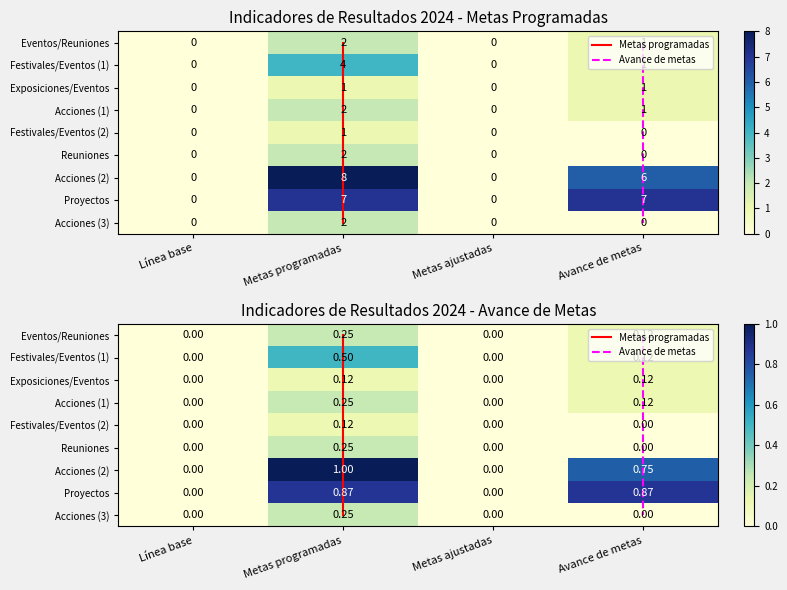

Is it true that Número de proyectos desarrollados equals -3 at Metas ajustadas?

False